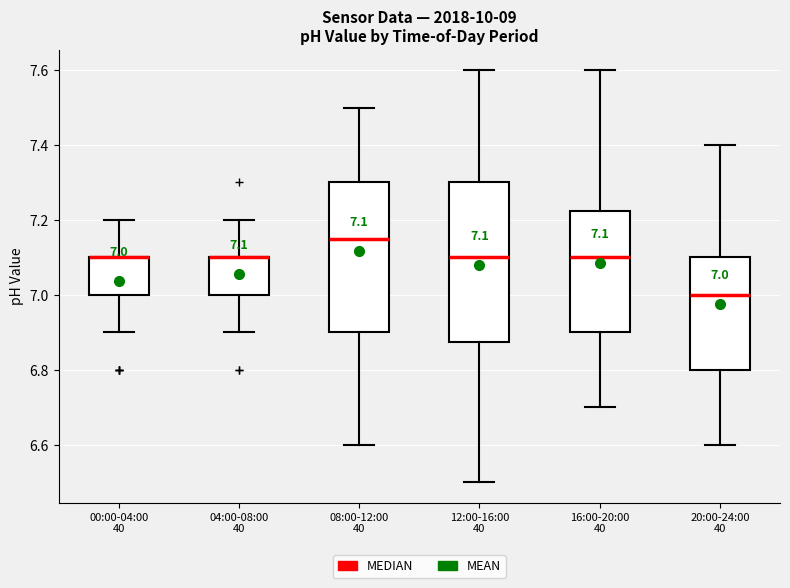

Comparing the boxes themselves (not the whiskers), which one is the tallest?

12:00-16:00 40